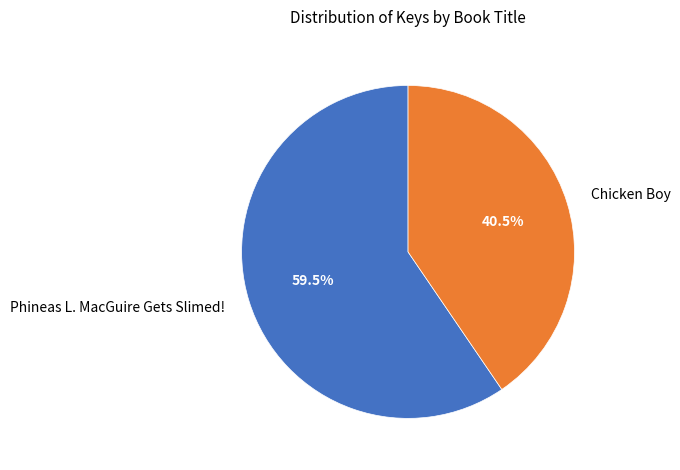

What is the ratio of the value at Phineas L. MacGuire Gets Slimed! to the value at Chicken Boy?

1.5